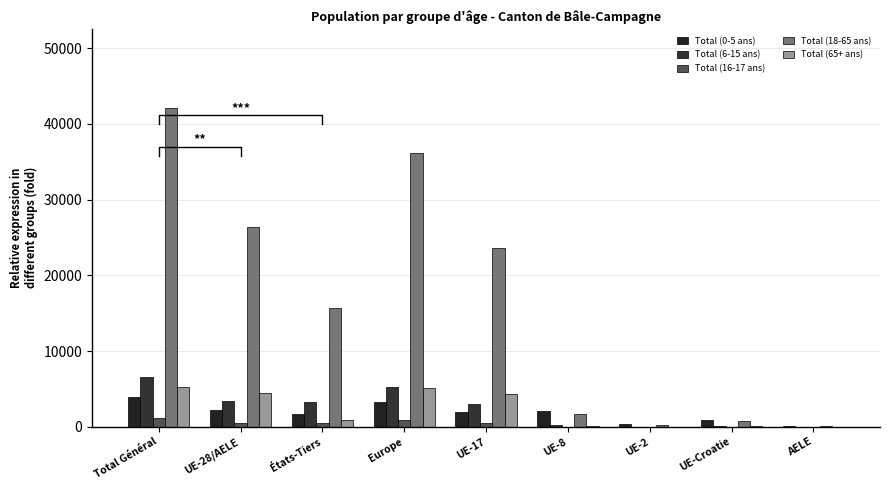

Which series has the widest spread of values?

Total (18-65 ans)